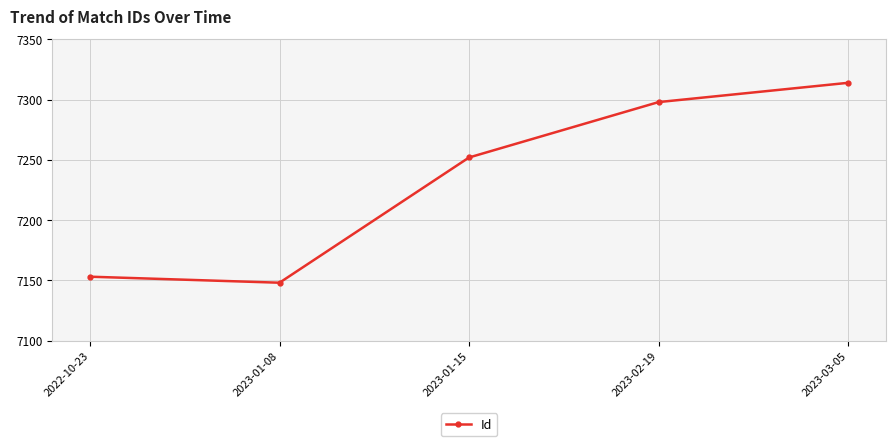

Rank the categories by value from lowest to highest.

2023-01-08, 2022-10-23, 2023-01-15, 2023-02-19, 2023-03-05